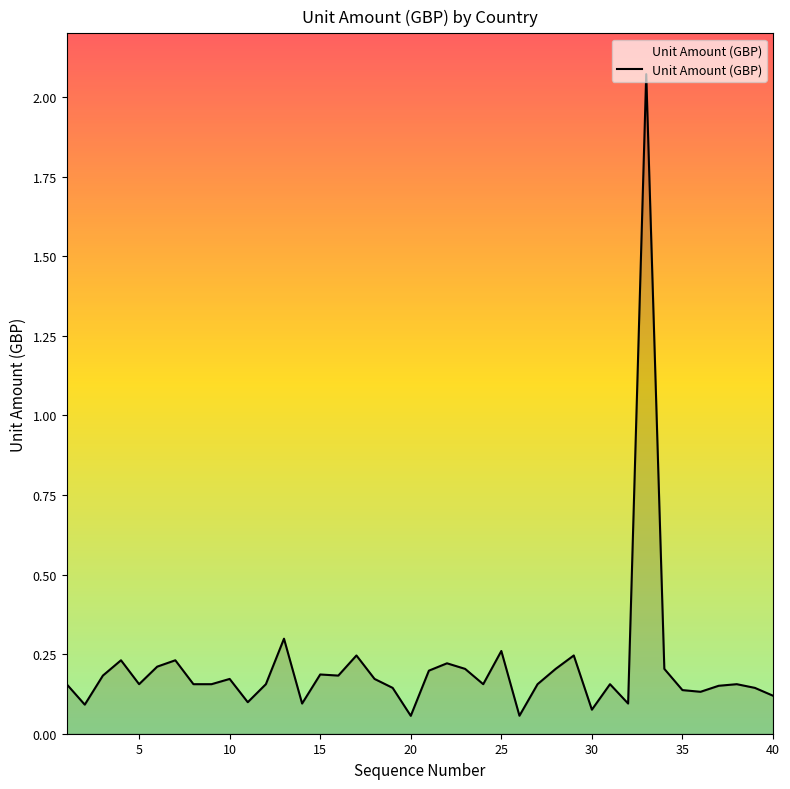

What is the difference between the maximum and minimum values?

2.0